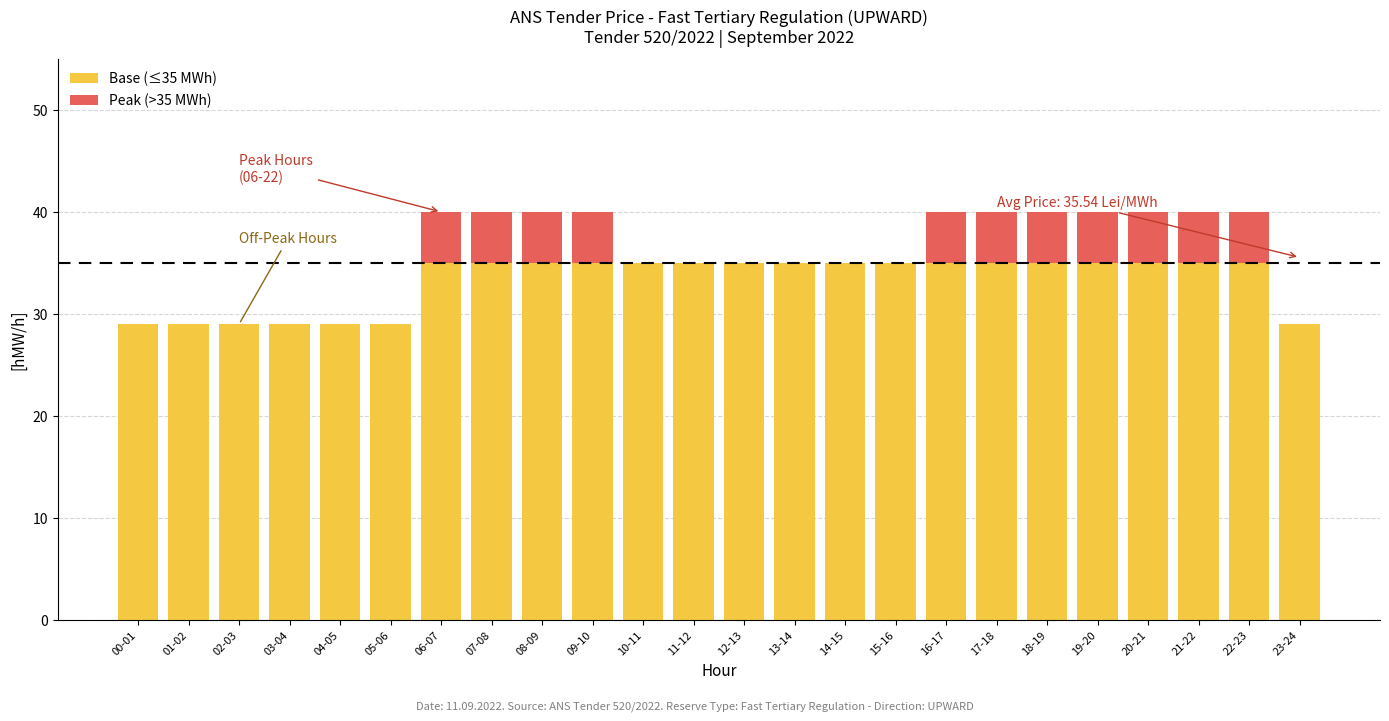

True or false: Base (≤35 MWh) has a value of 22 at 15-16.

False